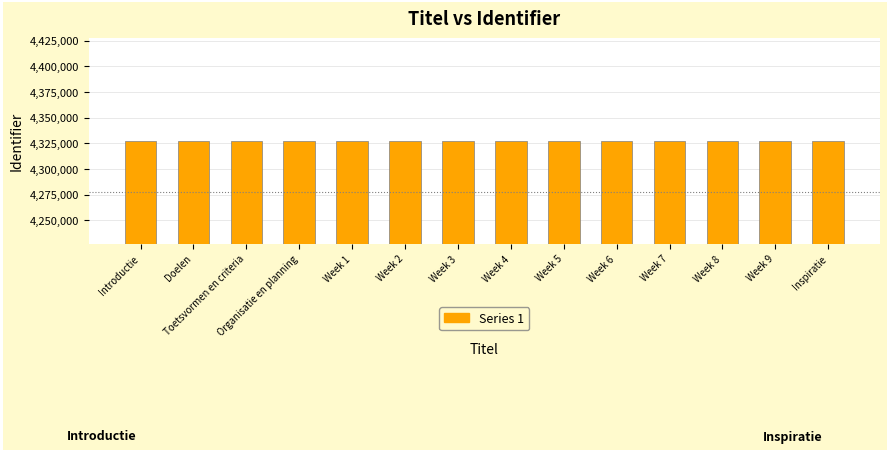

What is the label of the 4th bar from the left?

Organisatie en planning